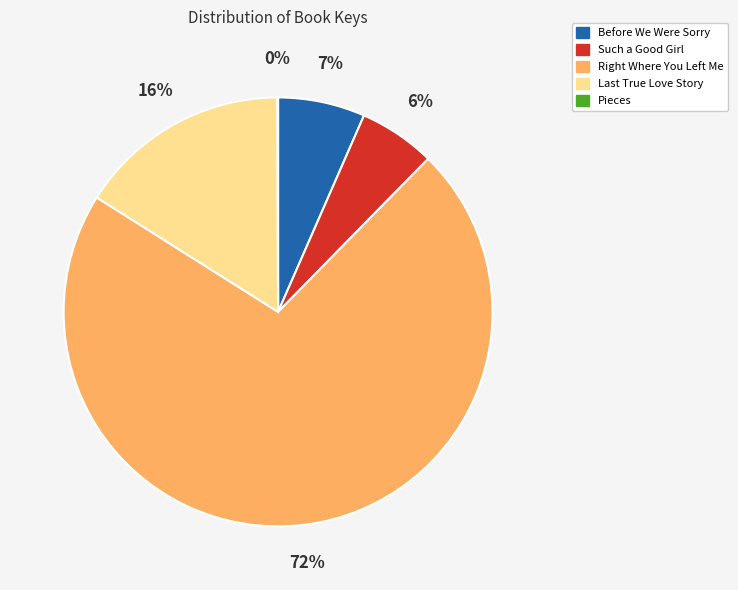

To the nearest percent, what percentage of the pie is Such a Good Girl?

6%